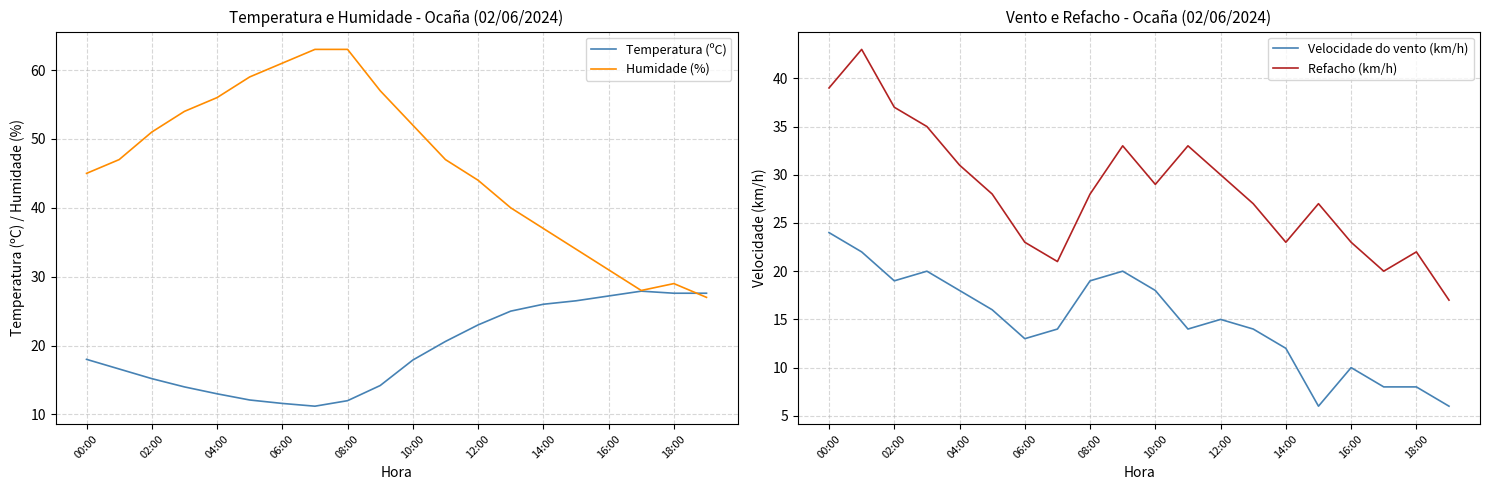

At which category does the chart reach its minimum across all series?

15